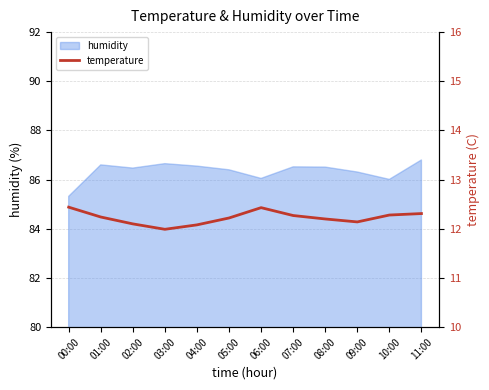

Reading left to right, extract all data points from this chart.

00:00=12.4	01:00=12.2	02:00=12.1	03:00=12.0	04:00=12.1	05:00=12.2	06:00=12.4	07:00=12.3	08:00=12.2	09:00=12.1	10:00=12.3	11:00=12.3